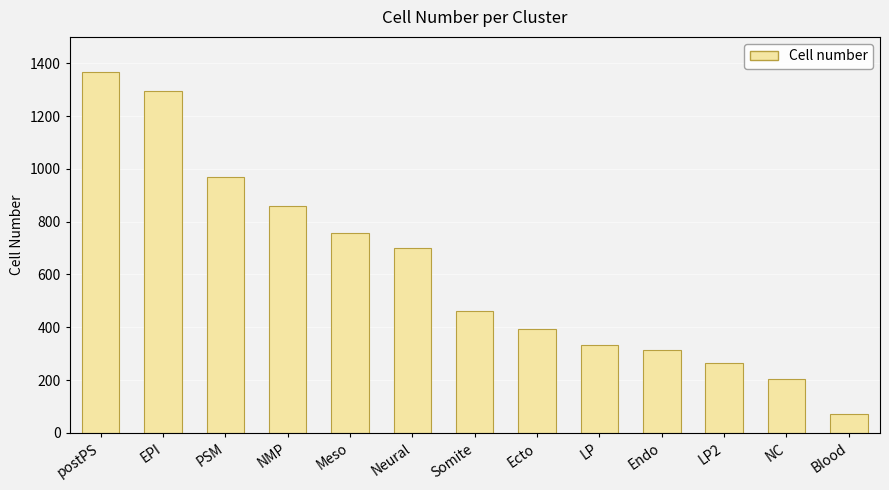

What is the label of the 12th bar from the left?

NC